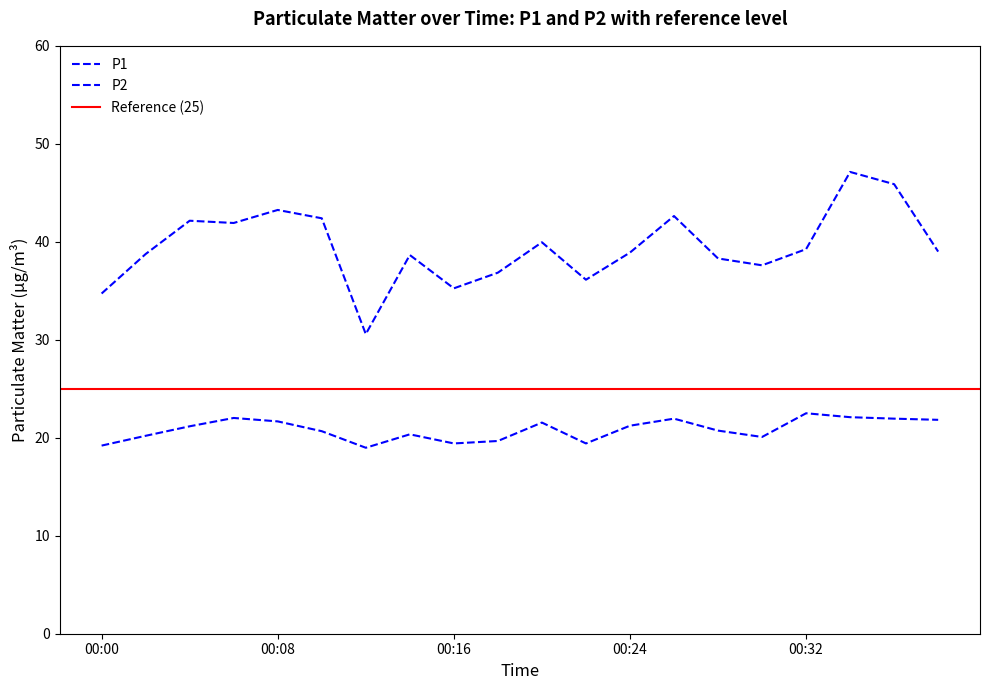

List the series in order of their overall mean, highest first.

P1, P2